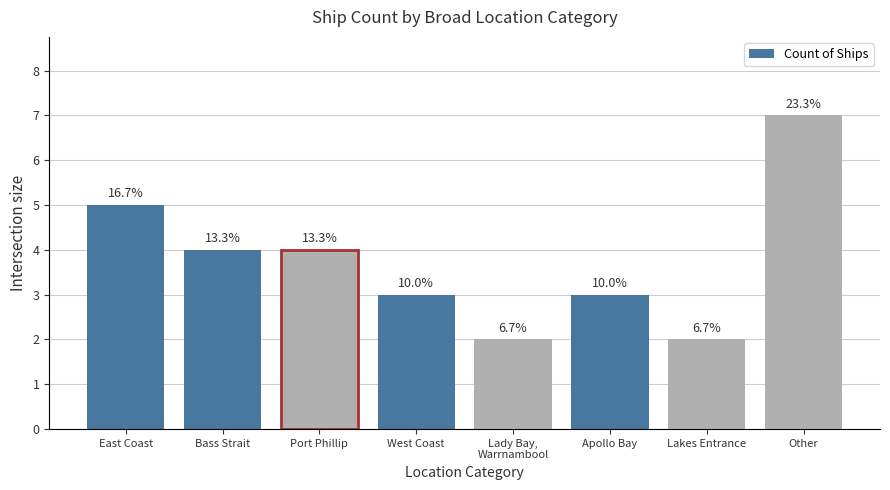

What is the sum of the values at West Coast and Port Phillip?

7